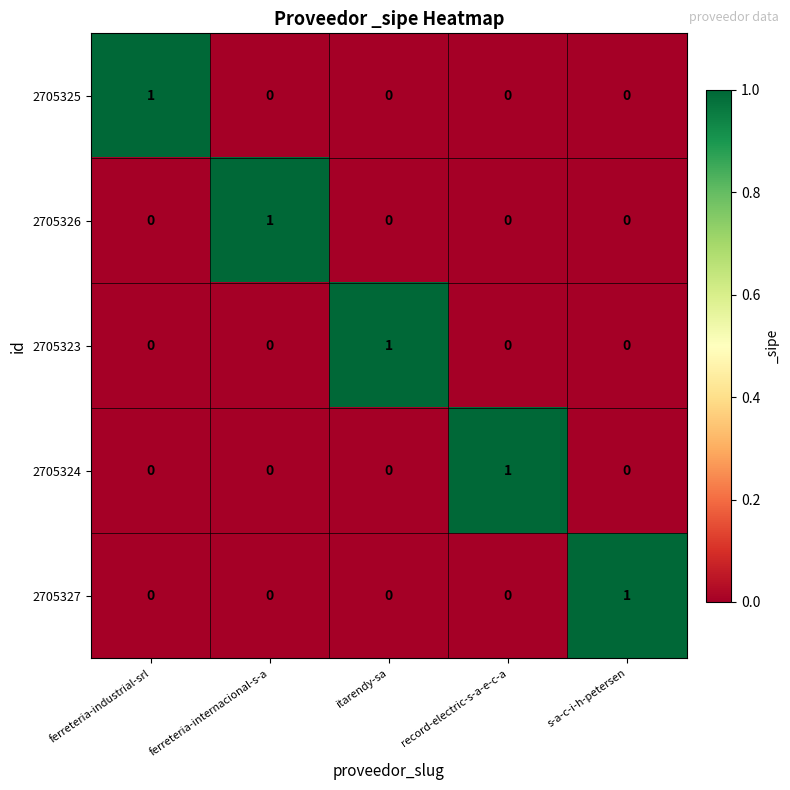

At how many categories does at least one series exceed 0?

5